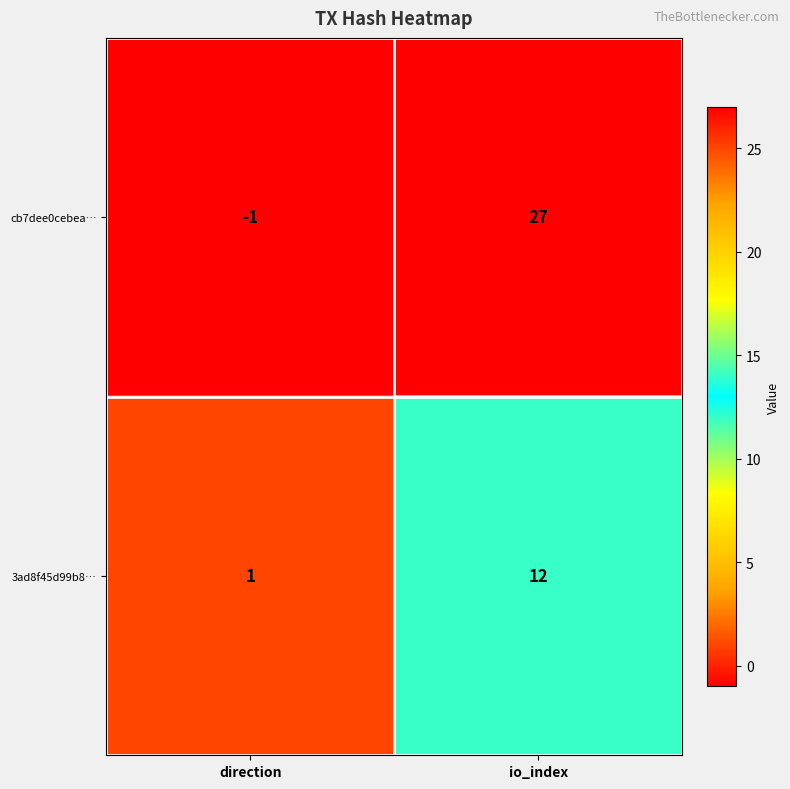

Where is cb7dee0cebea… nearest to the value 13?

direction